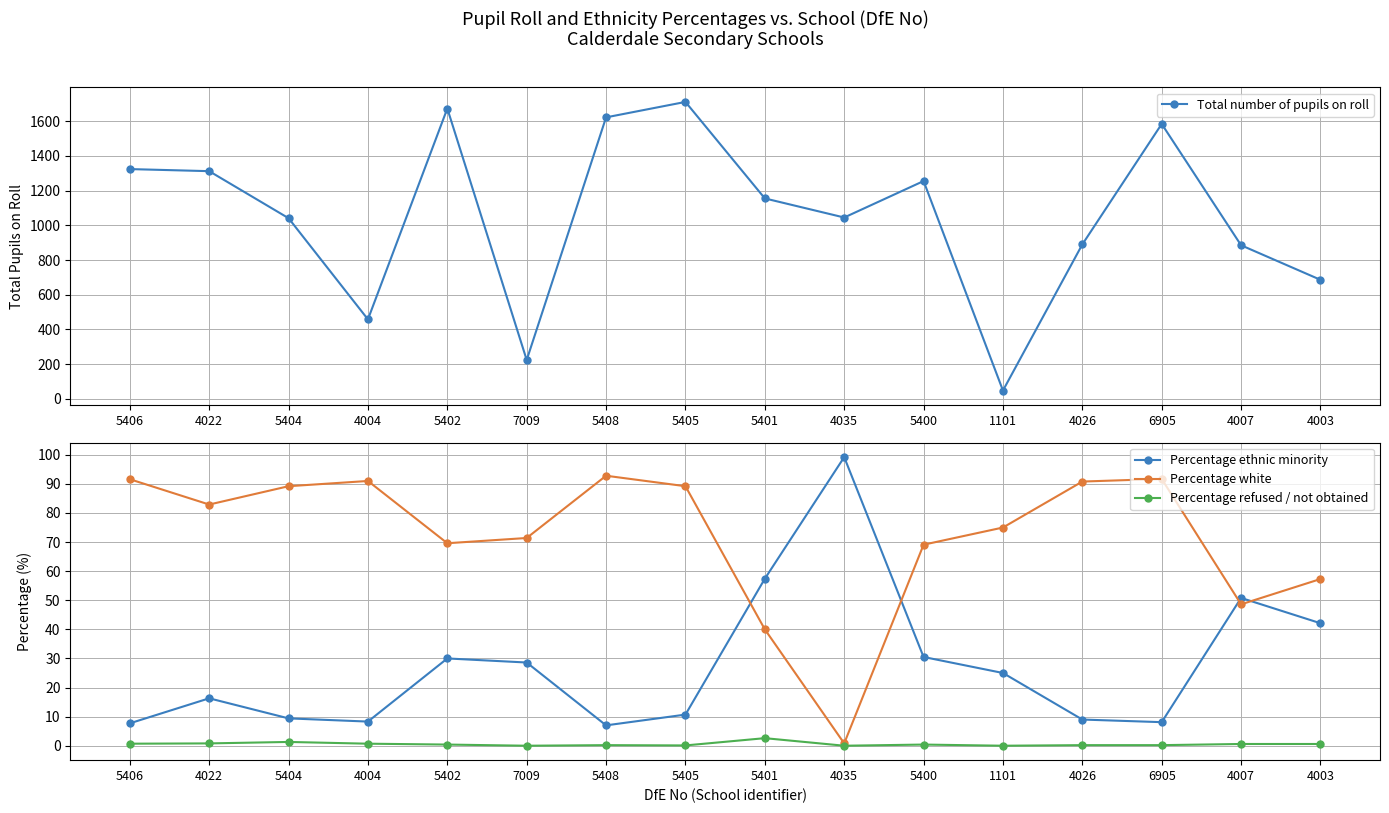

What is the approximate value of Percentage ethnic minority at 5402?

30.0